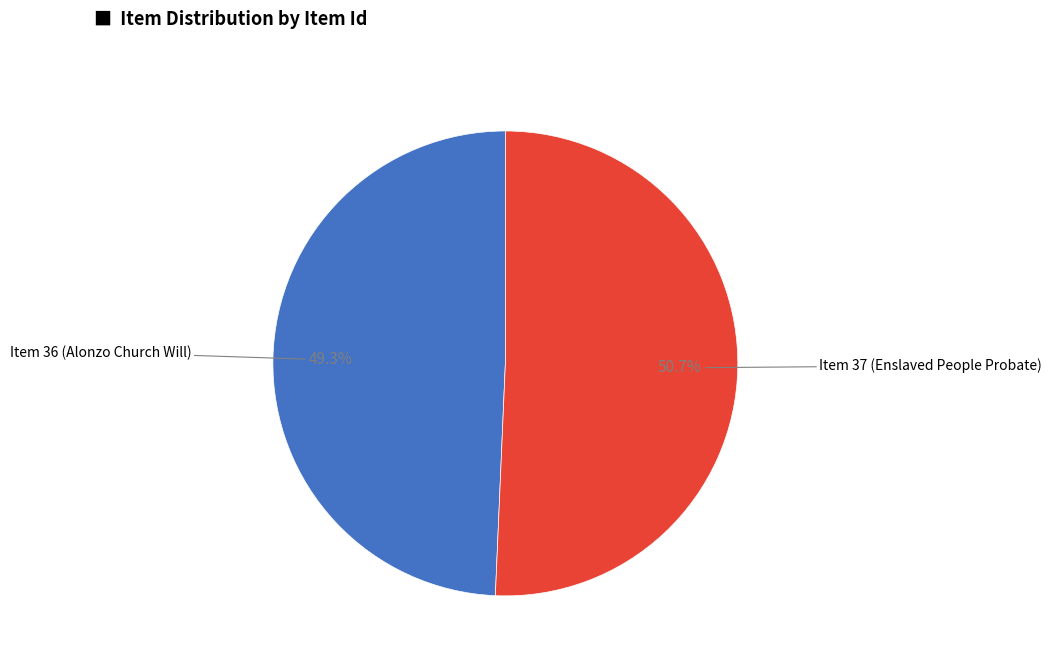

Does any single category account for the majority?

Yes